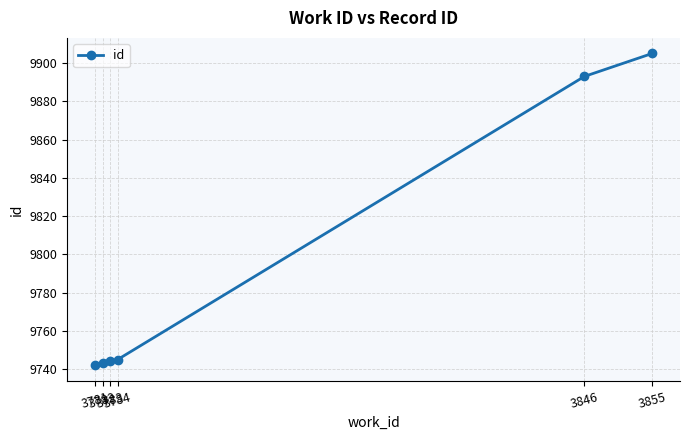

Where is the data nearest to the value 9823?

3846